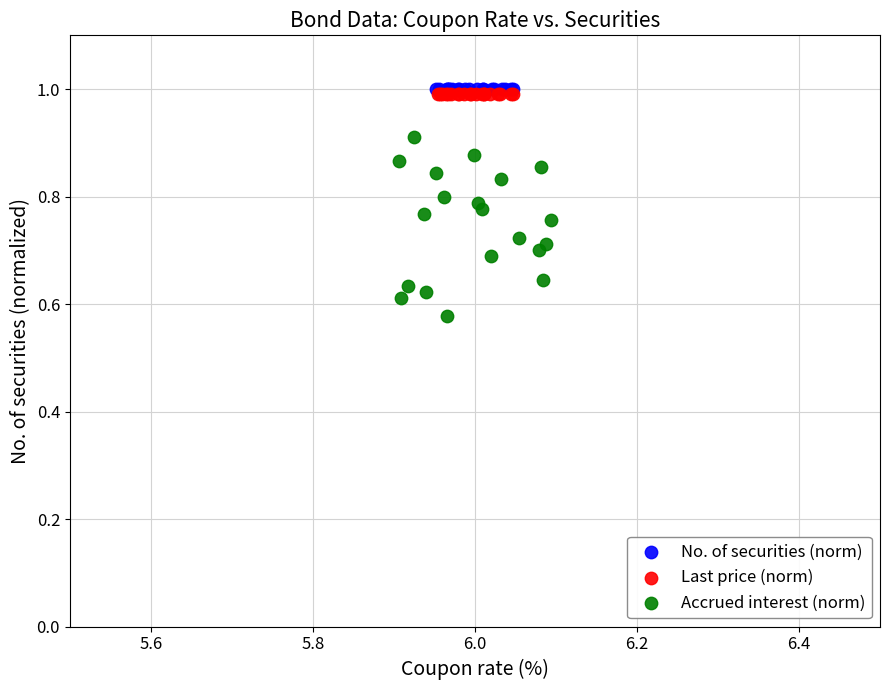

Which series contains the lowest Y value?

Accrued interest (norm)